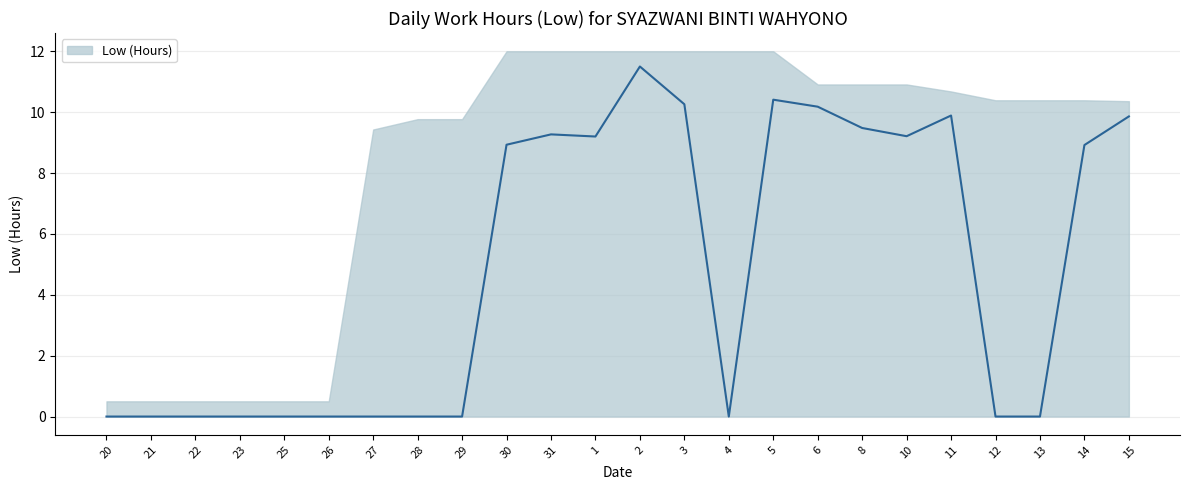

List the labels in order of value, largest first.

2, 5, 3, 6, 11, 15, 8, 31, 10, 1, 30, 14, 20, 21, 22, 23, 25, 26, 27, 28, 29, 4, 12, 13